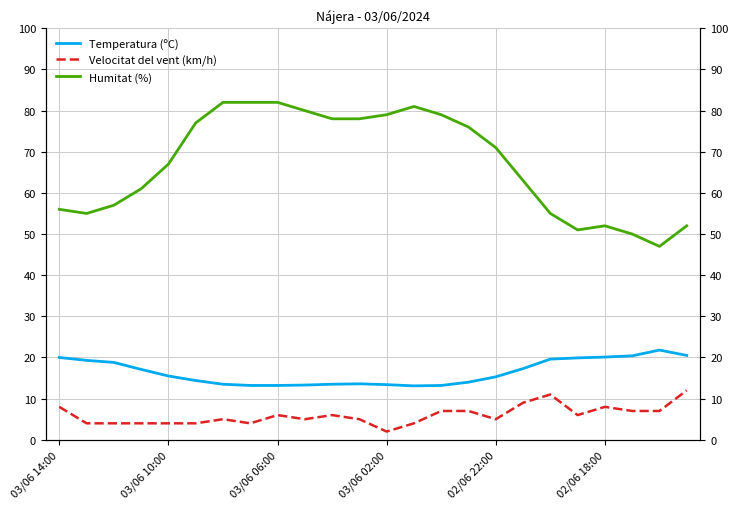

At which category is the sum across all series the highest?

03/06 06:00